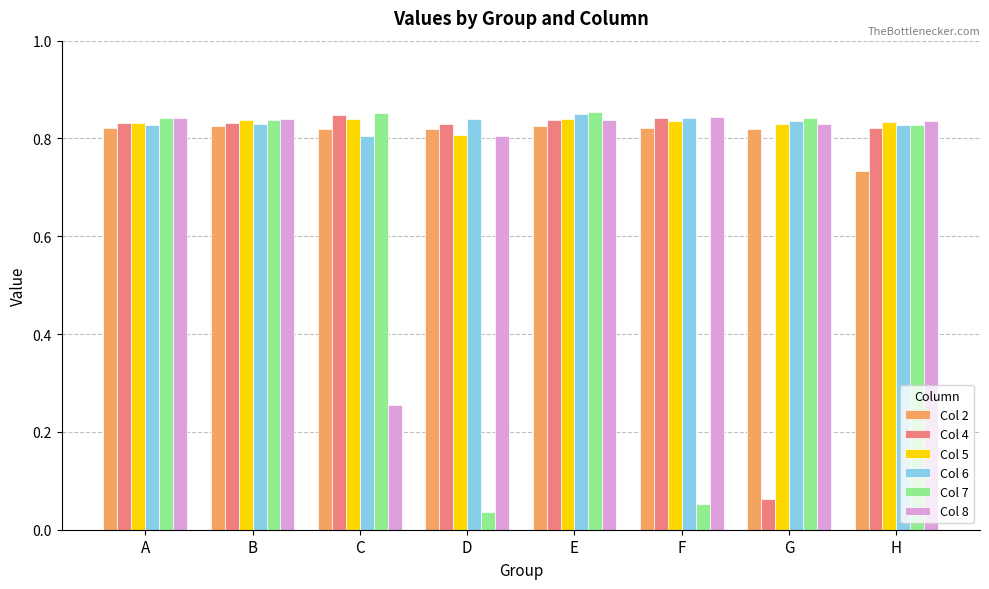

What is the difference between the highest and lowest values at C?

0.6